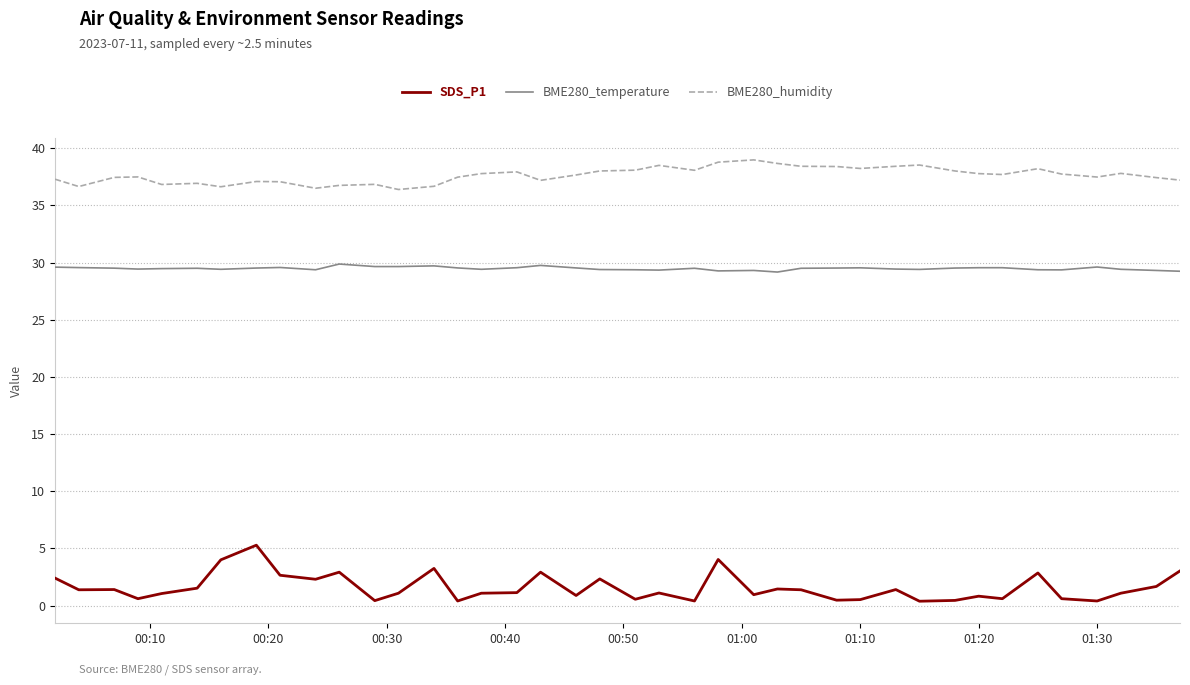

What is the maximum value shown in the chart?

39.0